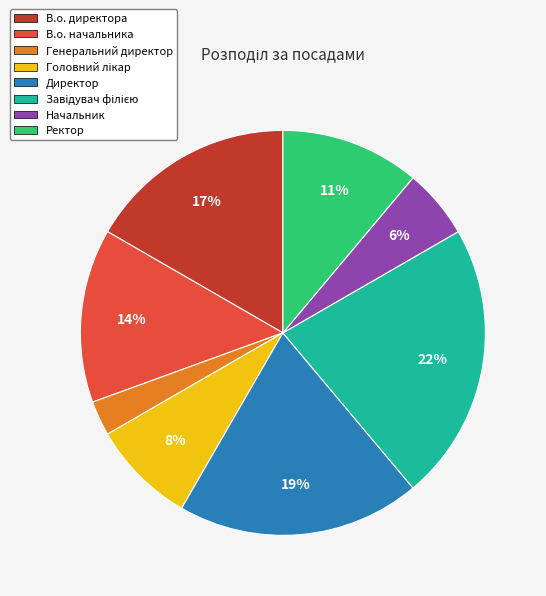

Which category has the smallest portion of the pie?

Генеральний директор